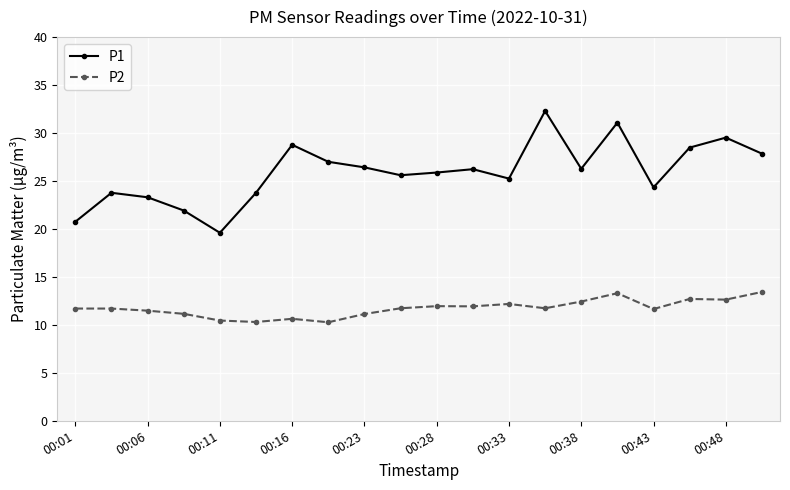

What is the lowest value of the P1 series?

19.6